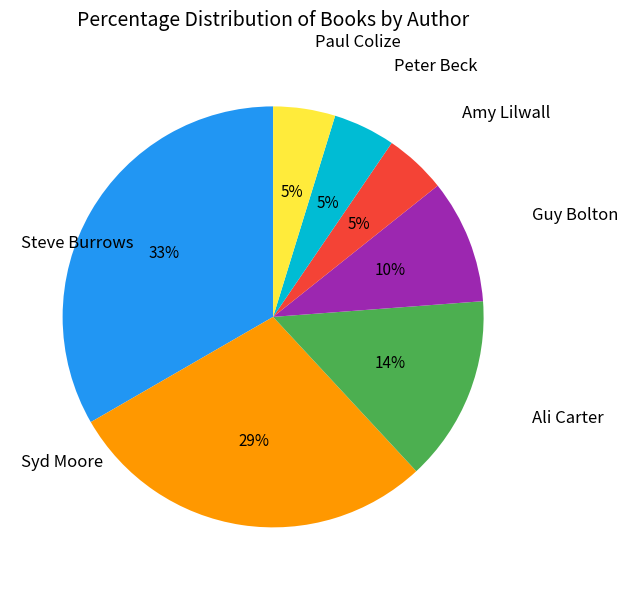

To the nearest percent, what is the average slice percentage?

14%